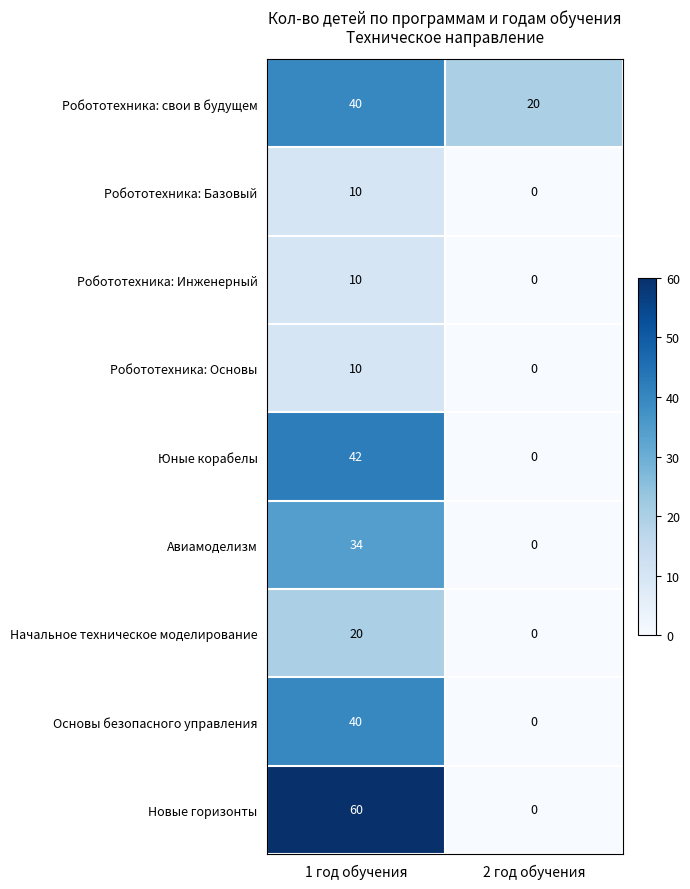

Is it true that Робототехника: Базовый equals 15 at 1 год обучения?

False